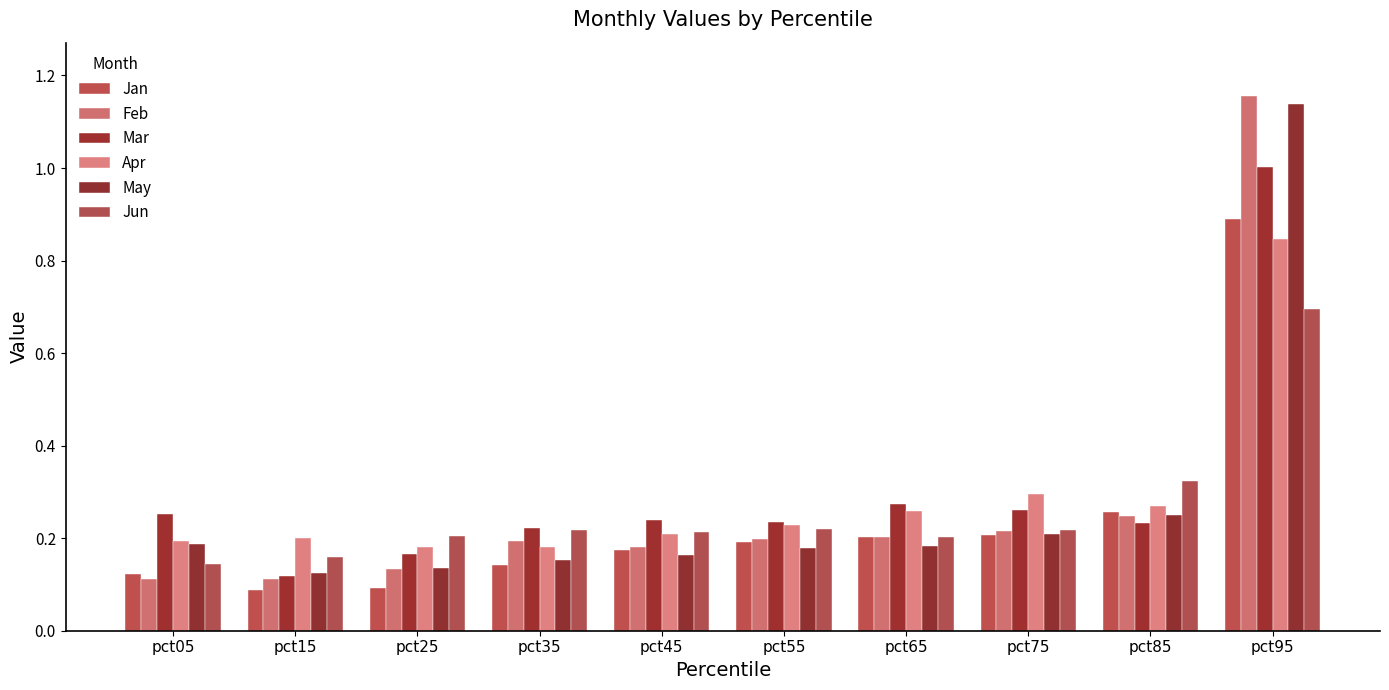

The value of Jan at pct55 is 0.3. True or false?

False